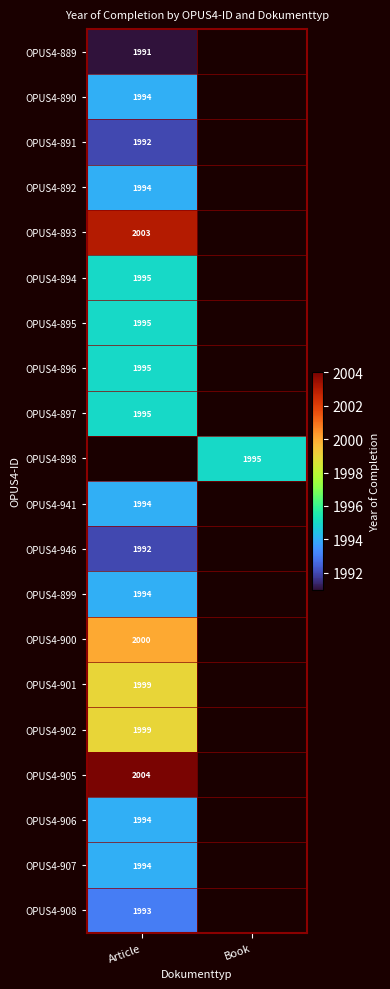

The value of OPUS4-889 at Article is 1991. True or false?

True